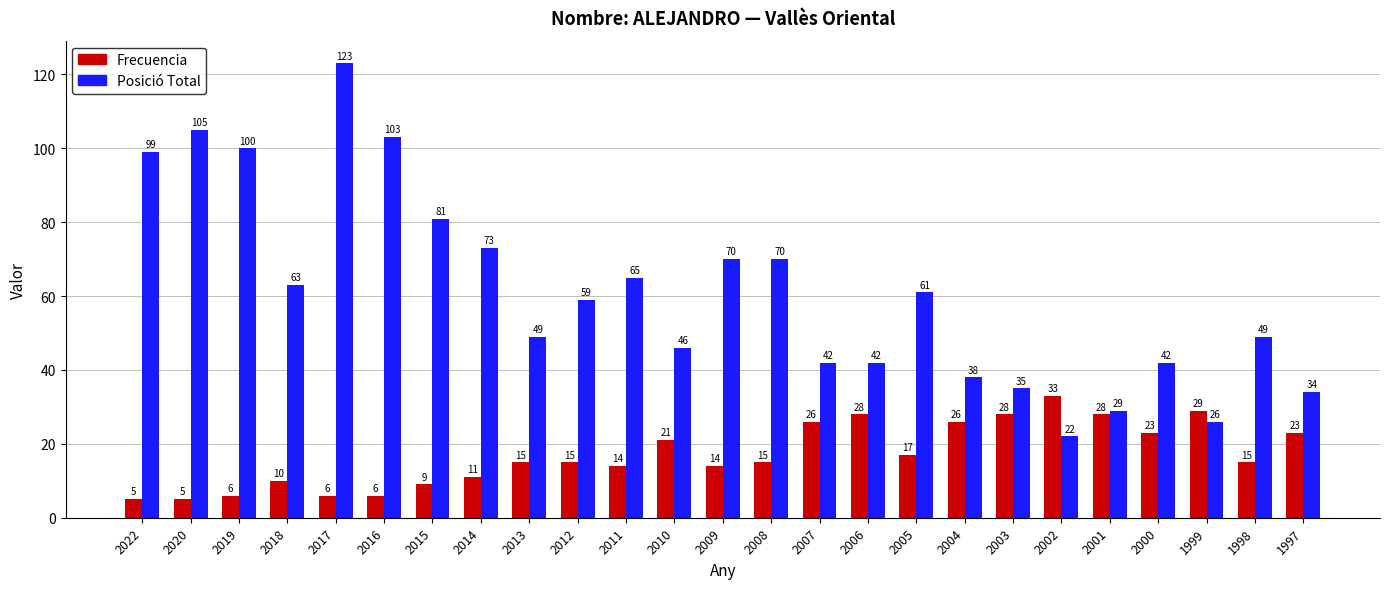

What is the difference between the Posició Total values at 2008 and 1999?

44